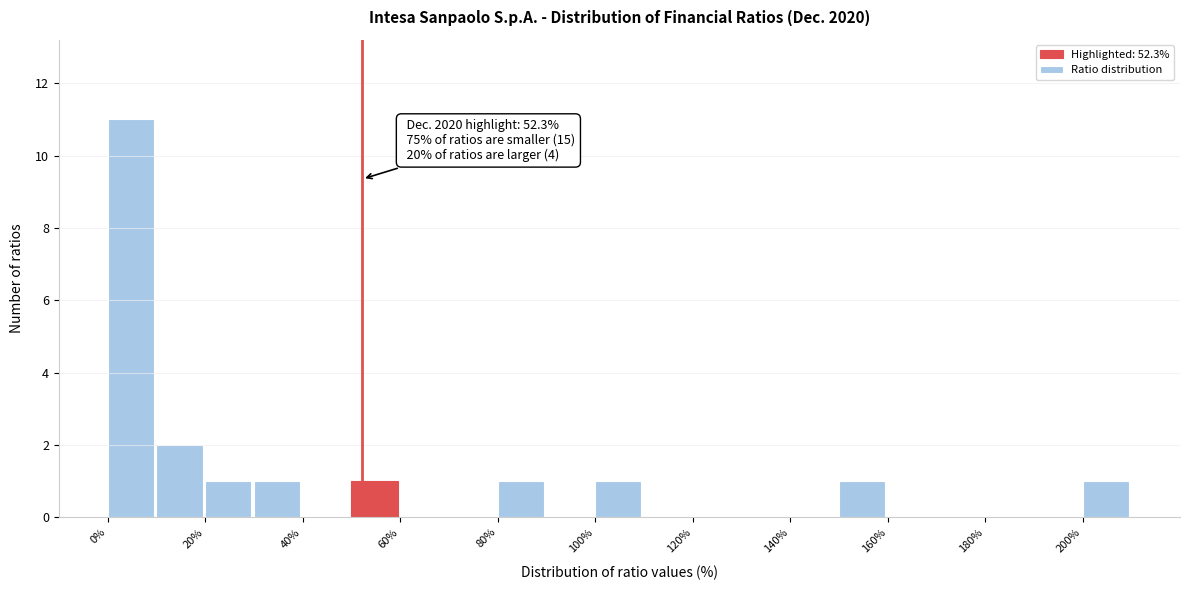

Over which range of the x-axis is the bar tallest?

0 to 10